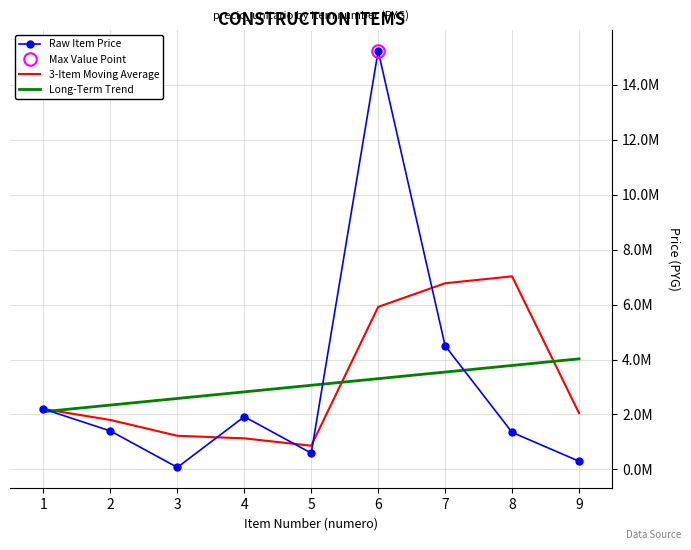

What is the minimum value shown in the chart?

75000.0